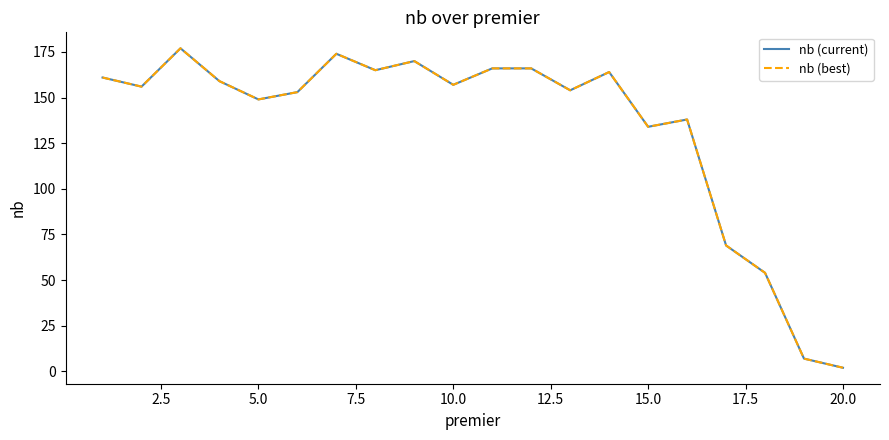

Does the chart display data point markers on the line(s)?

No